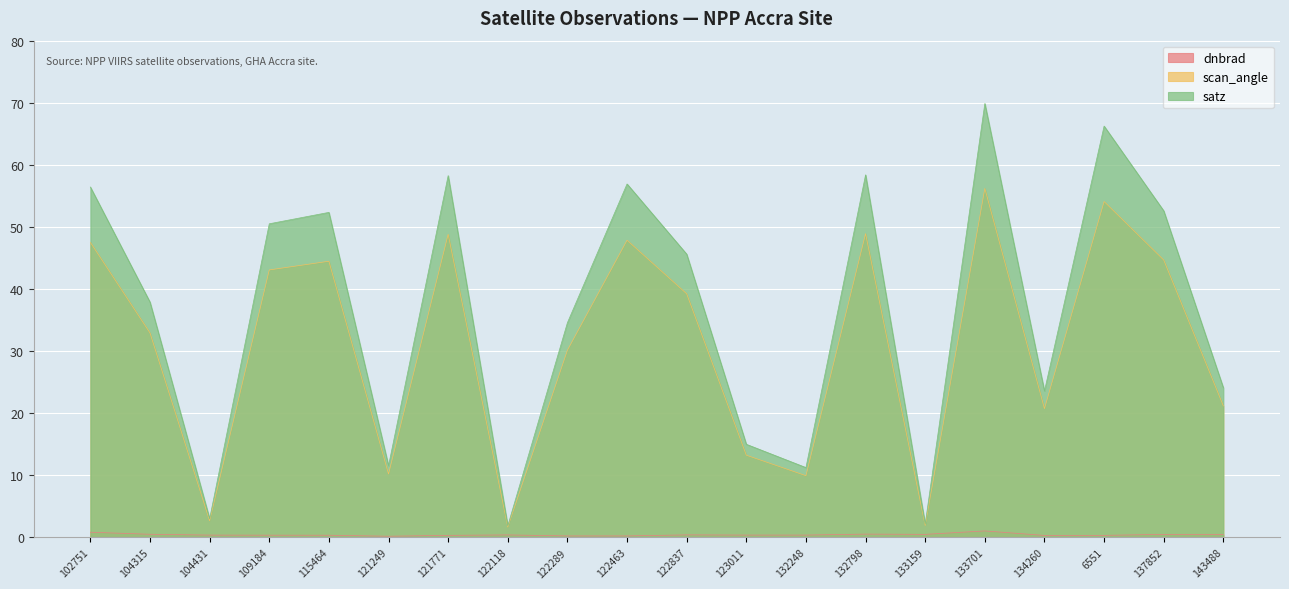

True or false: satz has more than 2 interior local peaks.

True